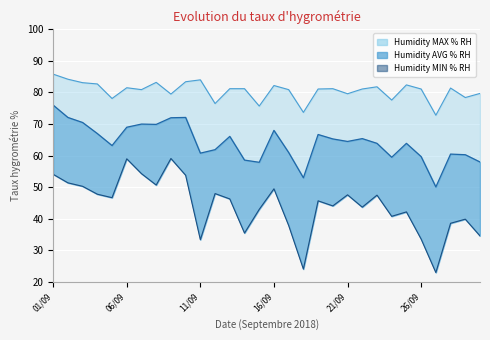

Which series changed the most between 04/09 and 30/09?

Humidity MIN % RH